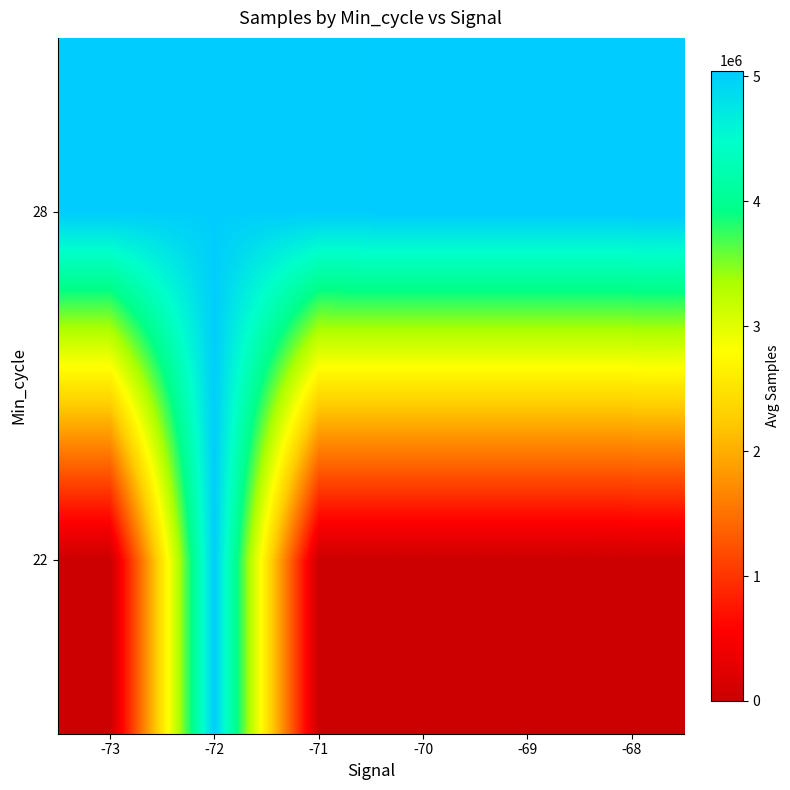

Count the number of data series in this chart.

2